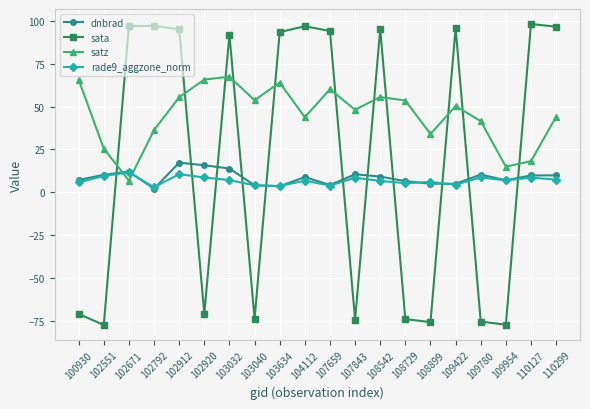

How many distinct data groups are displayed?

4